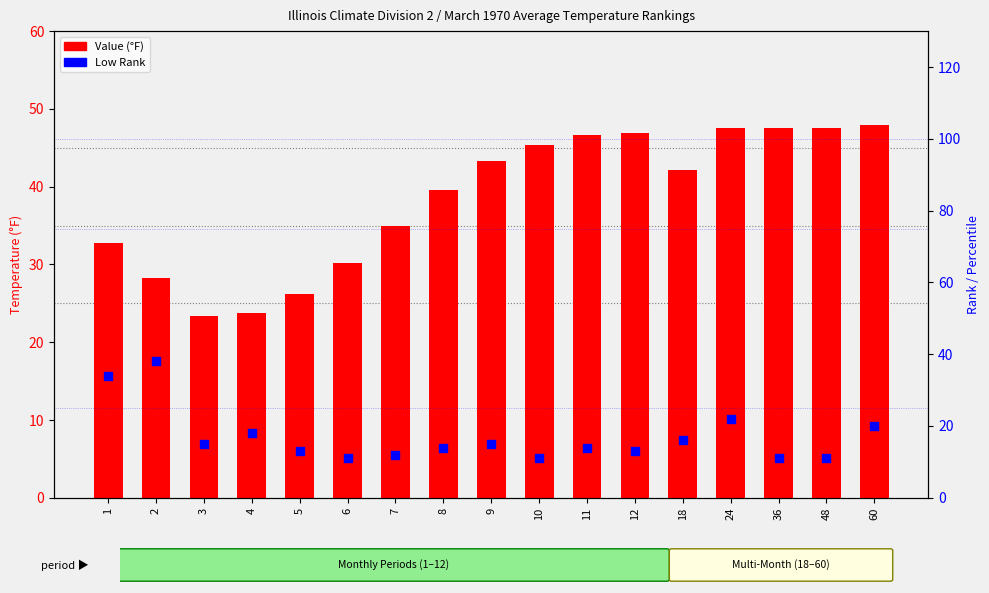

Which series has the widest spread of Y values?

Low Rank (Percentile)